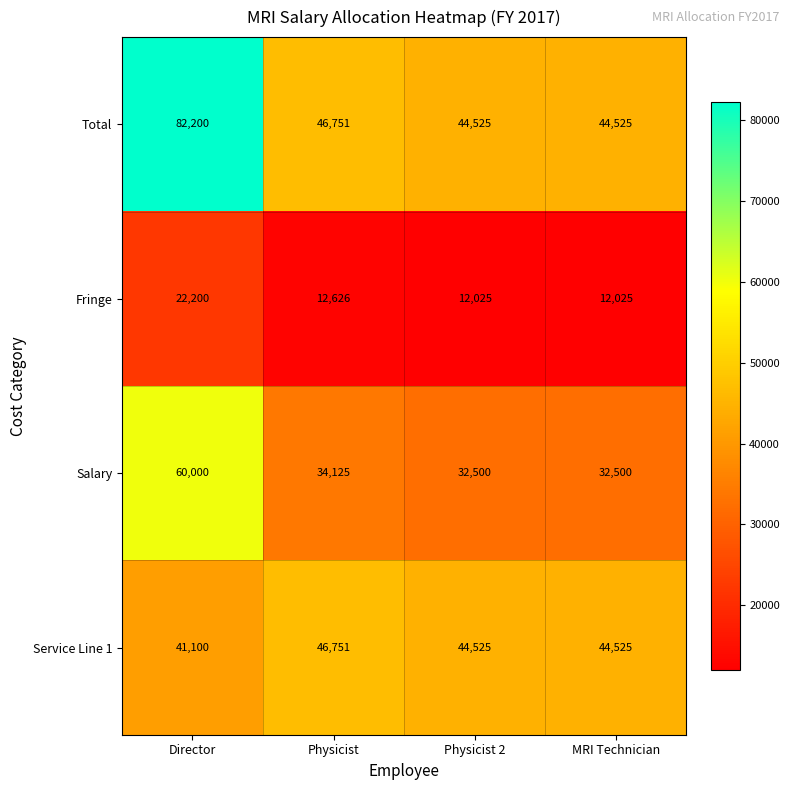

Rank the series by their maximum value, from highest to lowest.

Total, Salary, Service Line 1, Fringe